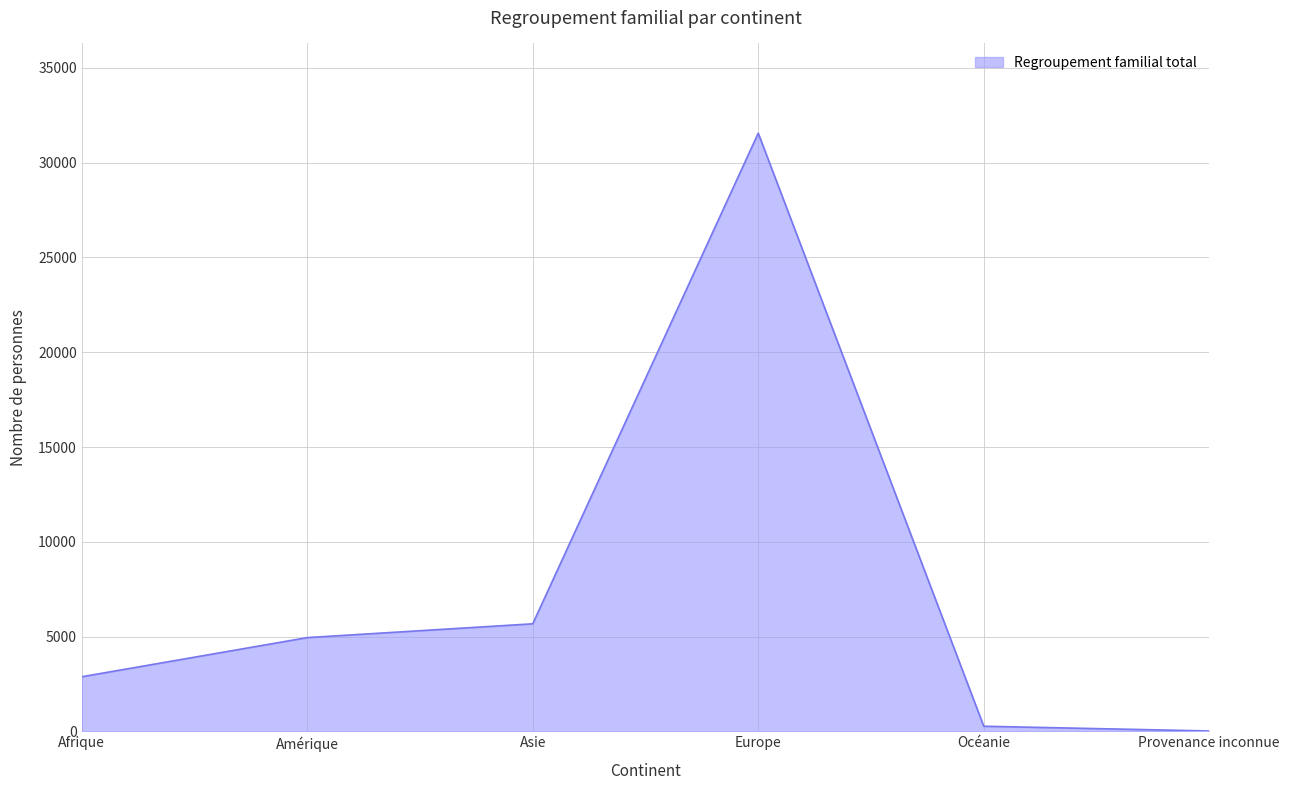

Reading right to left, transcribe all the data shown in this chart.

27	277	31547	5678	4950	2886